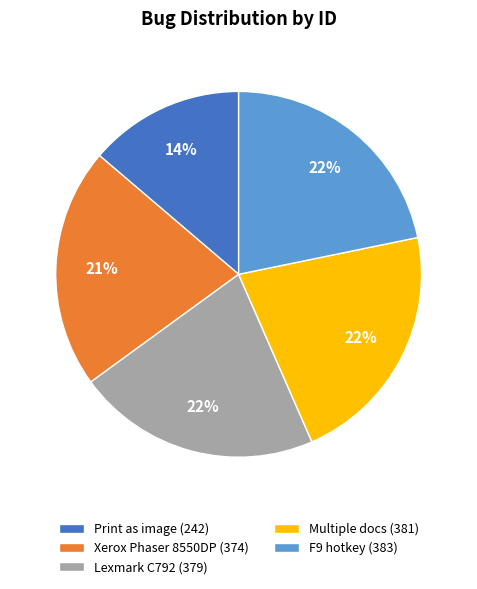

Approximately how many times larger is the value at Xerox Phaser 8550DP (374) compared to Multiple docs (381)?

1.0